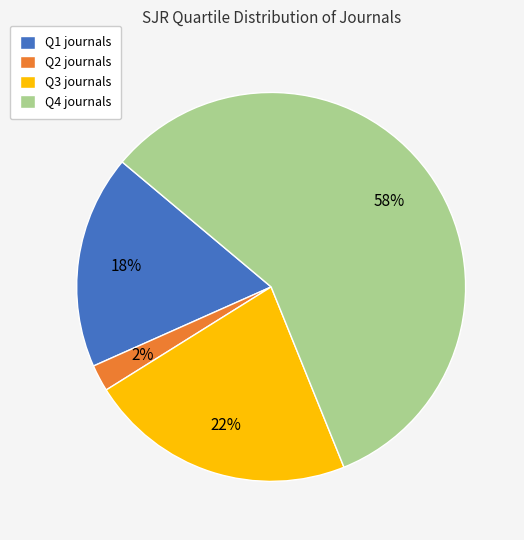

Which has a higher value, Q4 or Q1?

Q4